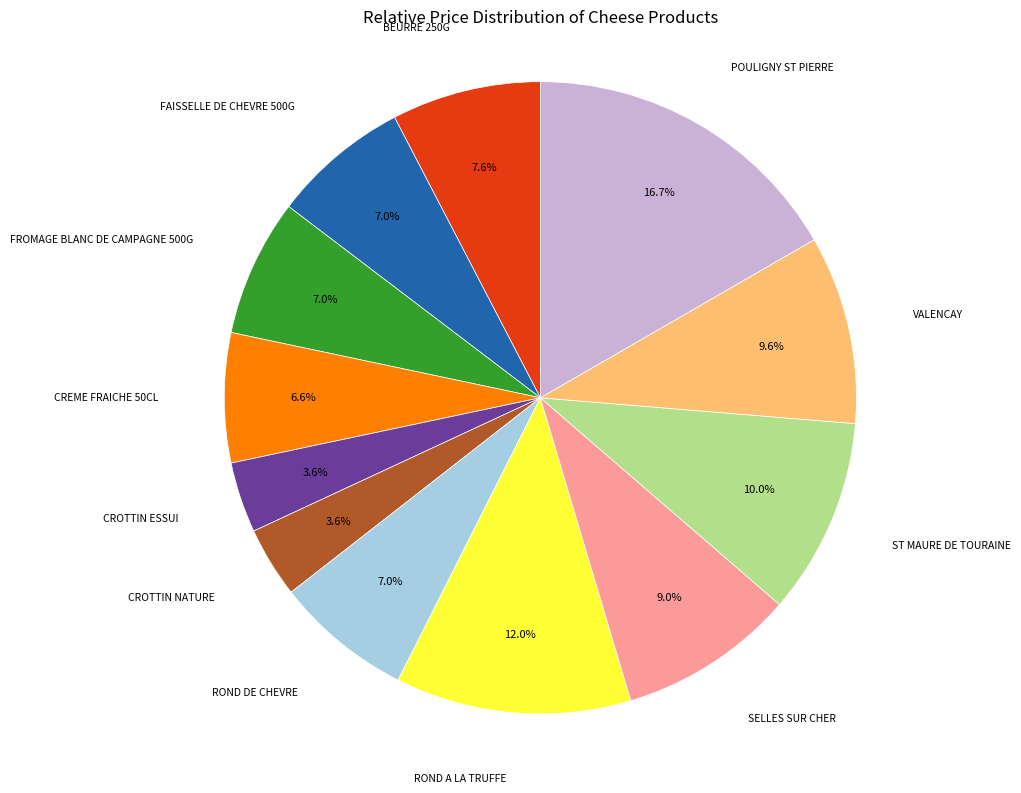

Count the number of slices in the pie.

12